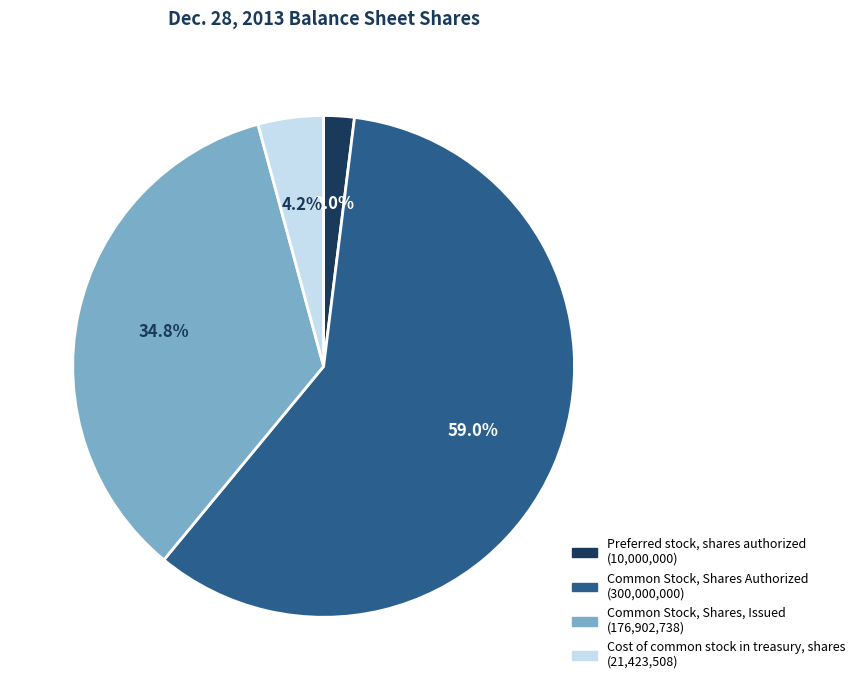

What is the smallest slice in the pie chart?

Preferred stock, shares authorized